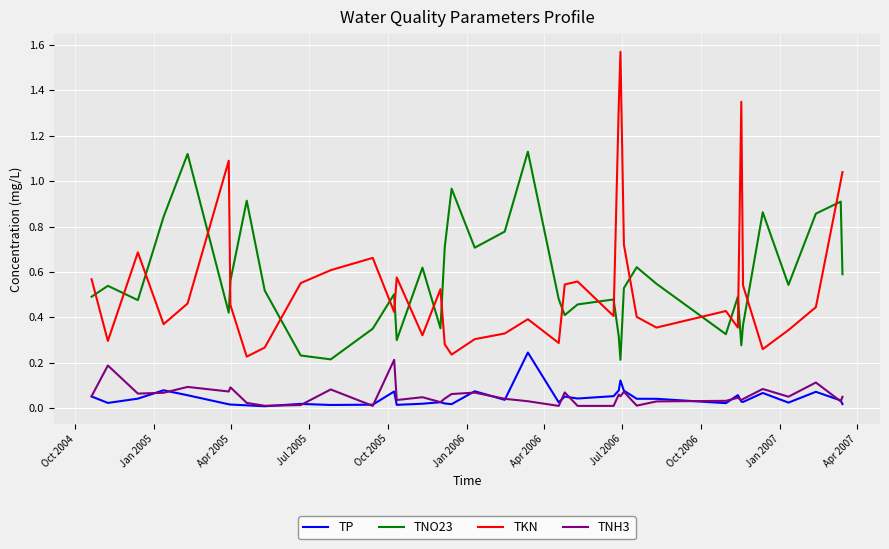

True or false: TNO23 and TP cross at least once.

False